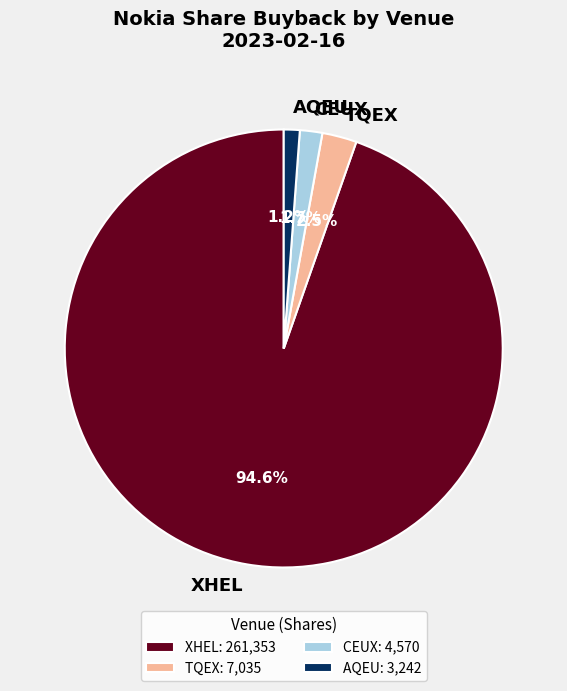

Combined, what portion of the pie is AQEU and XHEL?

95.8%